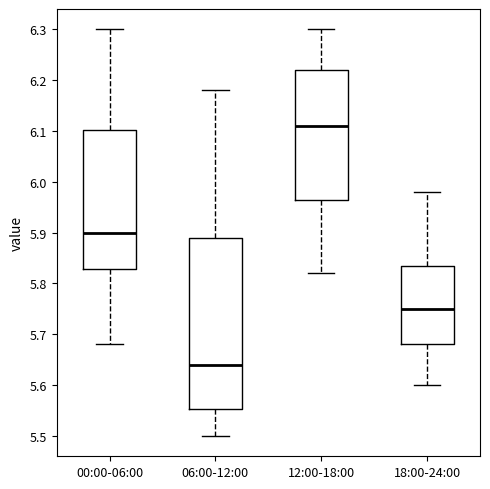

Which box's median line is the lowest?

06:00-12:00